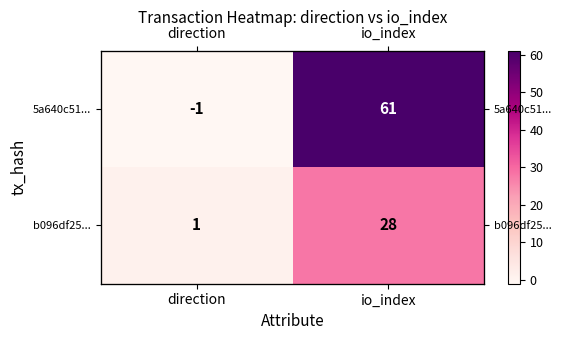

List the series in order of their overall mean, lowest first.

b096df25..., 5a640c51...